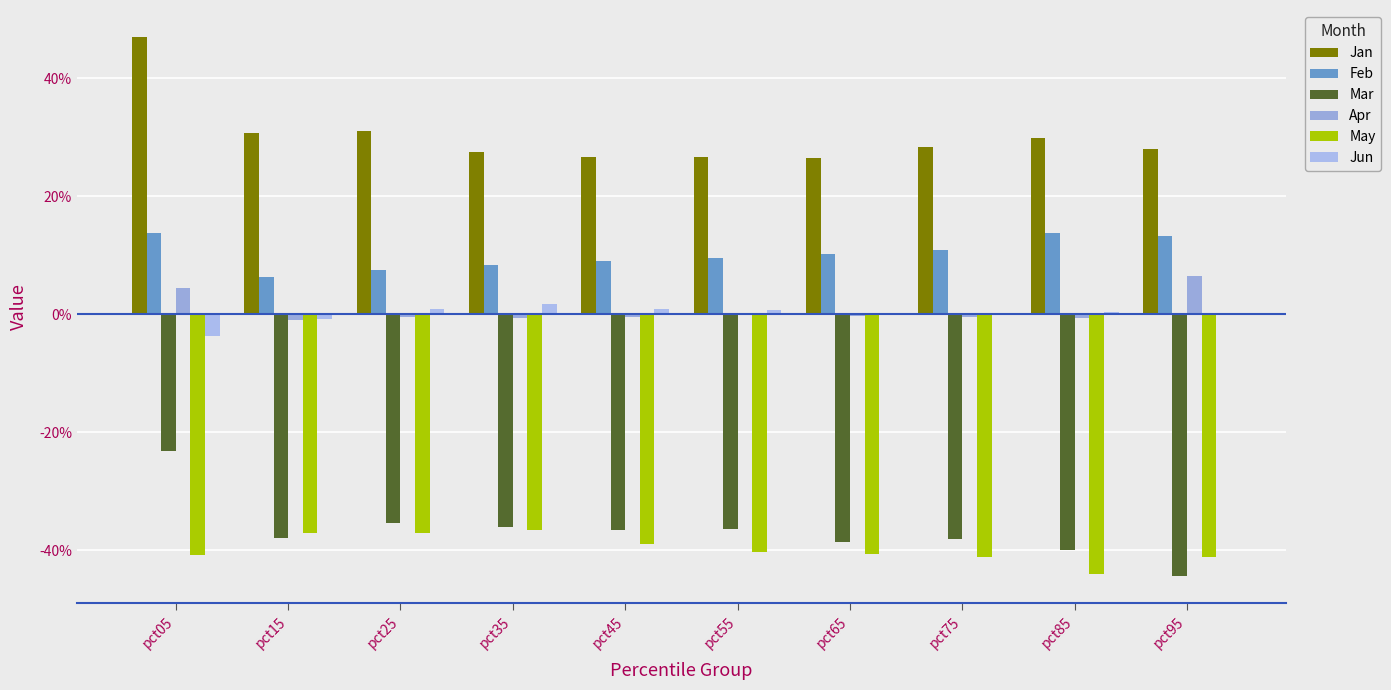

Where is Mar nearest to the value 0?

pct05